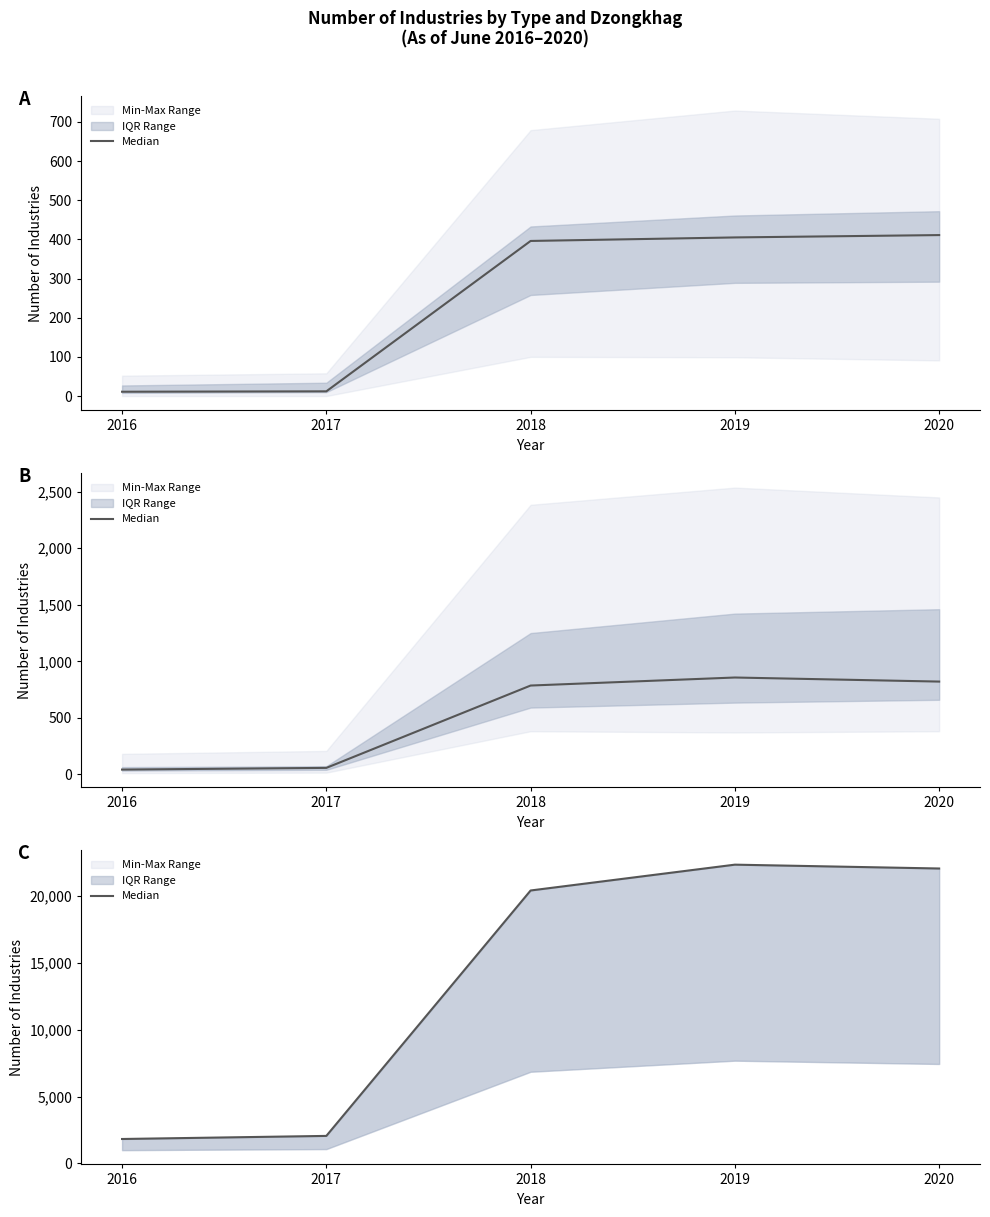

List the labels in order of value, smallest first.

2016, 2017, 2018, 2020, 2019